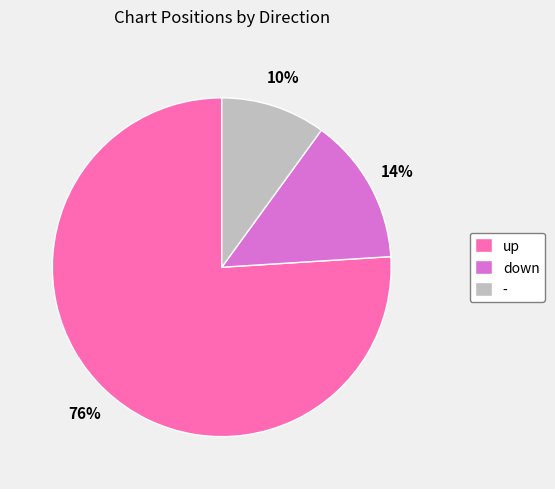

To the nearest percent, what portion does down represent?

14%